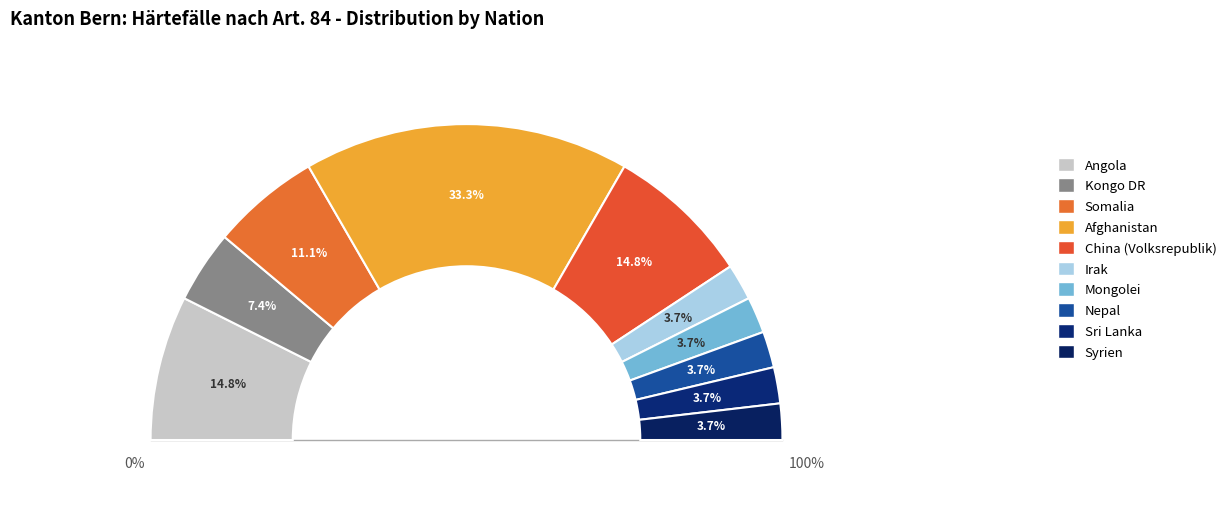

To the nearest percent, what is the average slice percentage?

10%